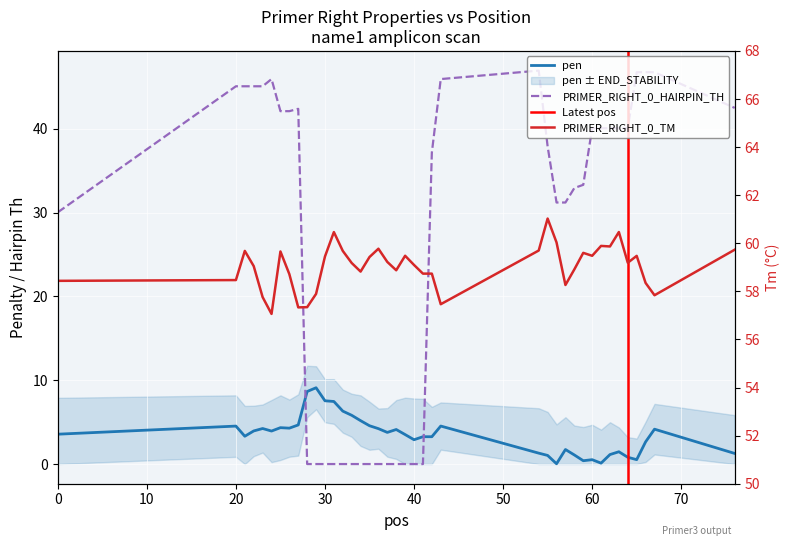

How many data points in PRIMER_RIGHT_0_HAIRPIN_TH are less than 37?

19